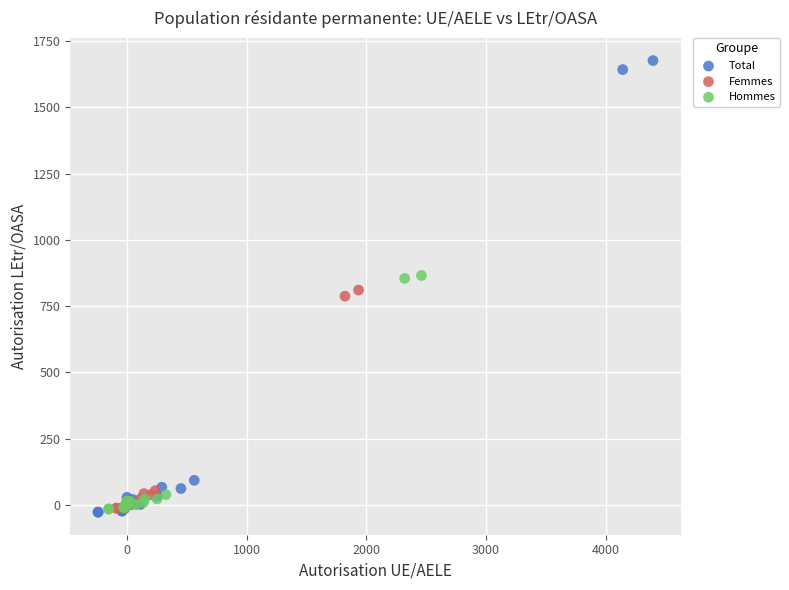

Which series reaches the maximum Y coordinate?

Total